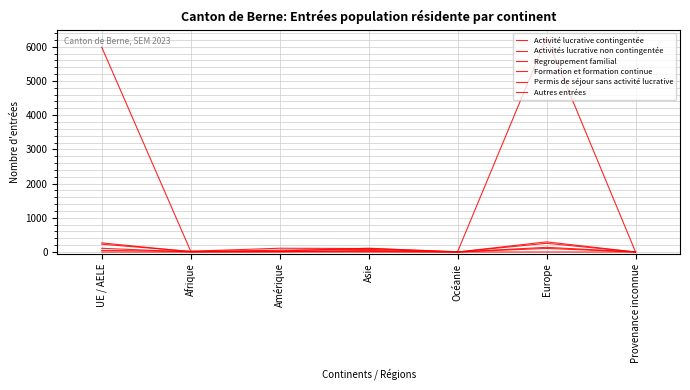

How many lines are shown in the chart?

6